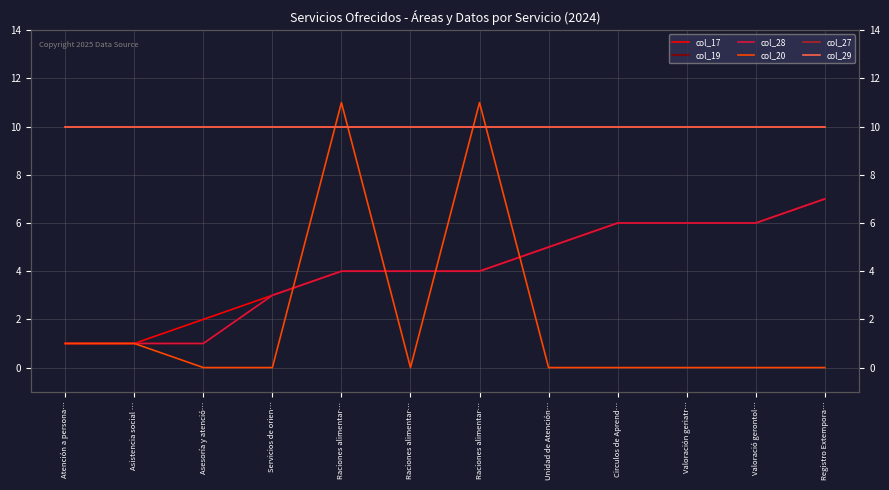

Which has a higher value, Raciones alimentar… or Servicios de orien…?

Raciones alimentar…